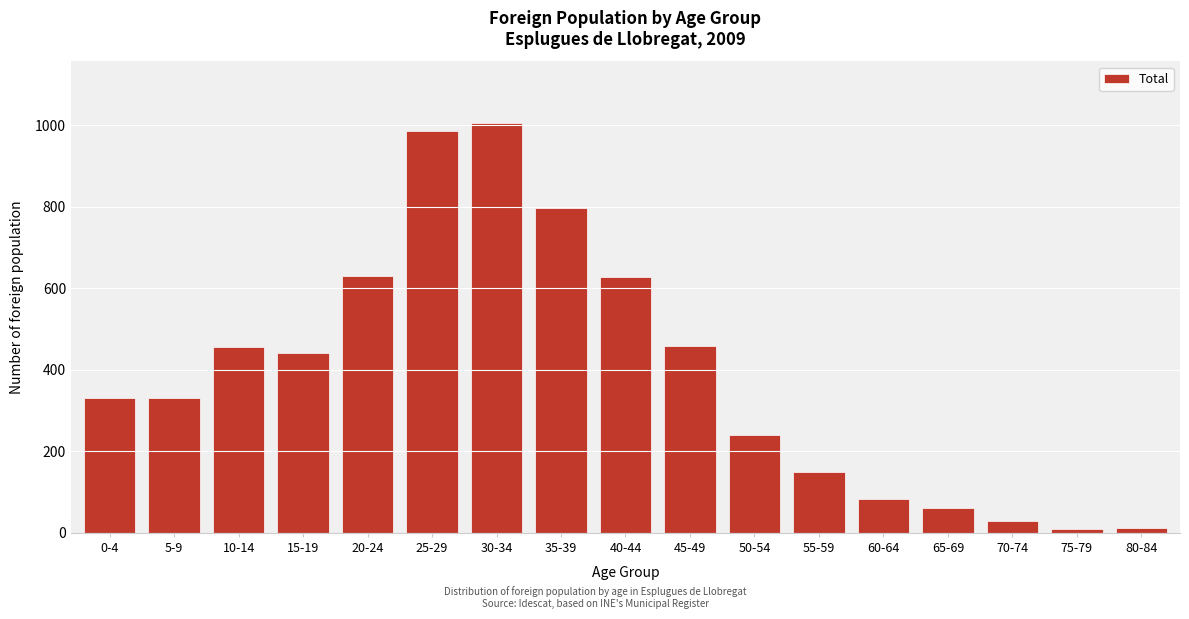

The value at 5-9 is 332. True or false?

True